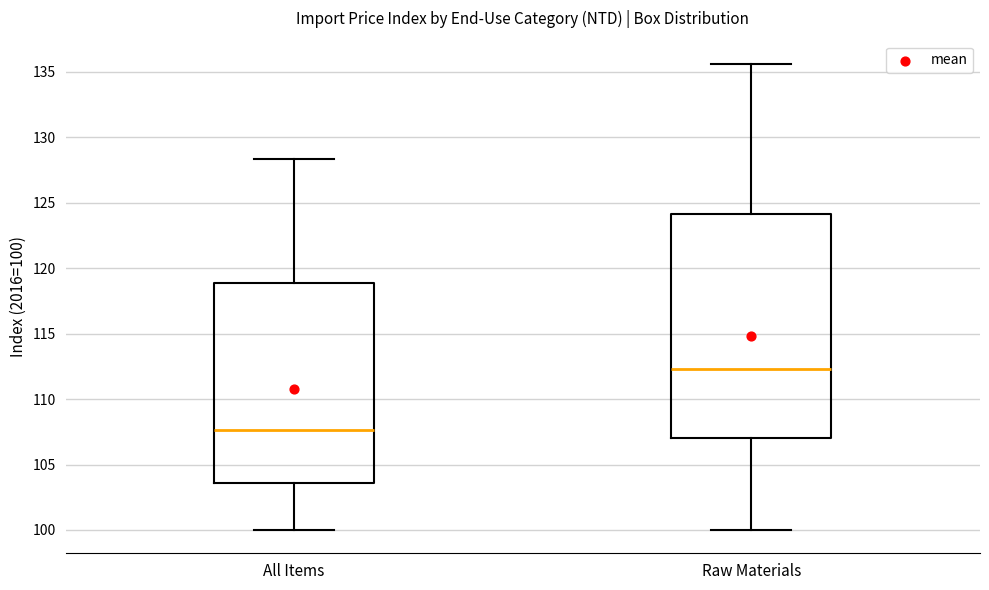

Which box's median line is the highest?

Raw Materials